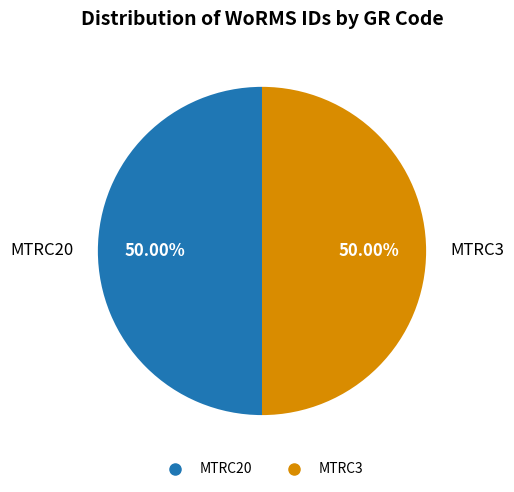

Count the number of slices in the pie.

2